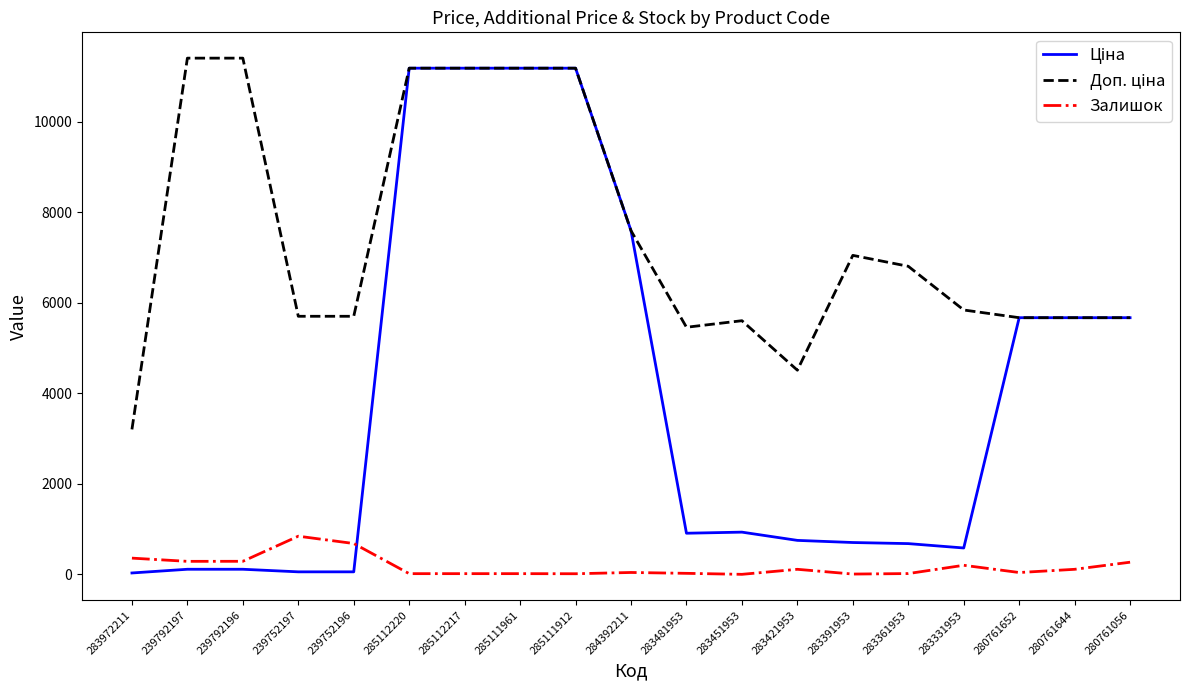

What is the maximum value shown in the chart?

11410.0